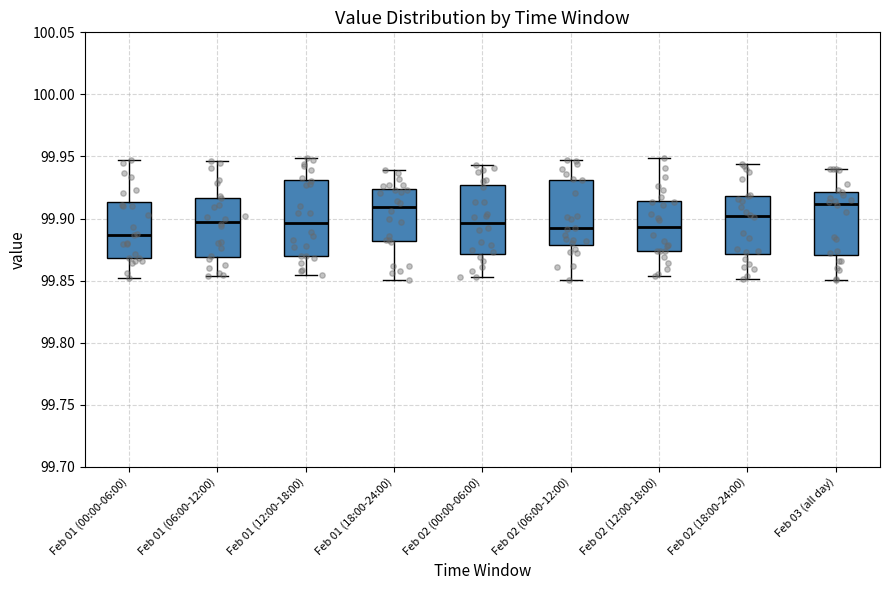

Where does the upper whisker of the box for Feb 02 (06:00-12:00) end on the y-axis? The values are not printed on the chart, so give them approximately, as read against the axis.

99.945